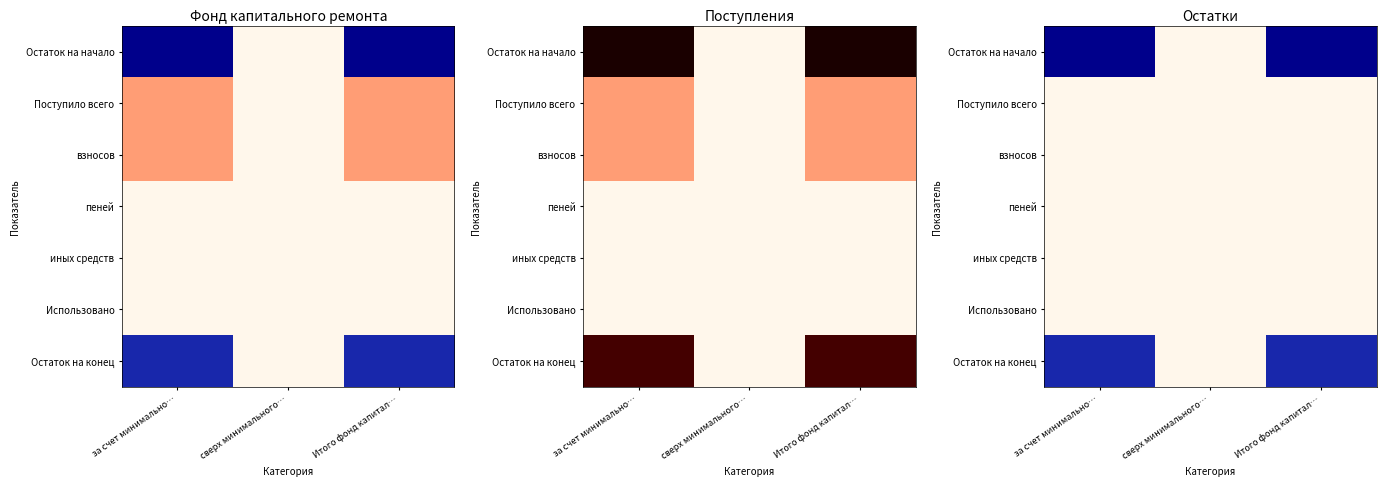

What is the difference between the highest and lowest values at за счет минимально…?

500.2